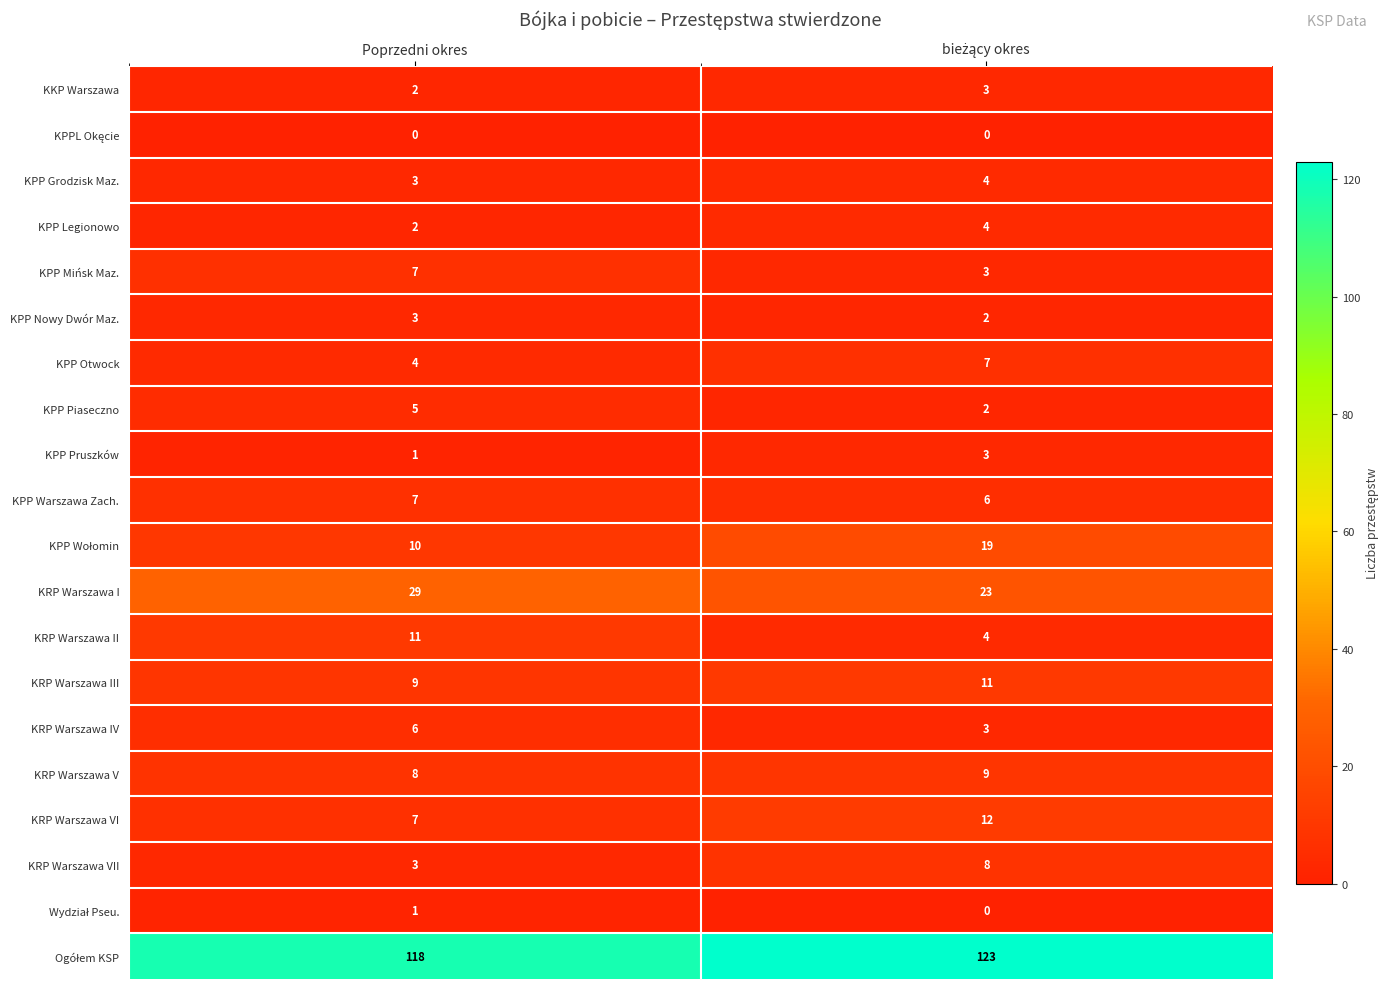

True or false: KRP Warszawa VII has a value of 4 at Poprzedni okres.

False